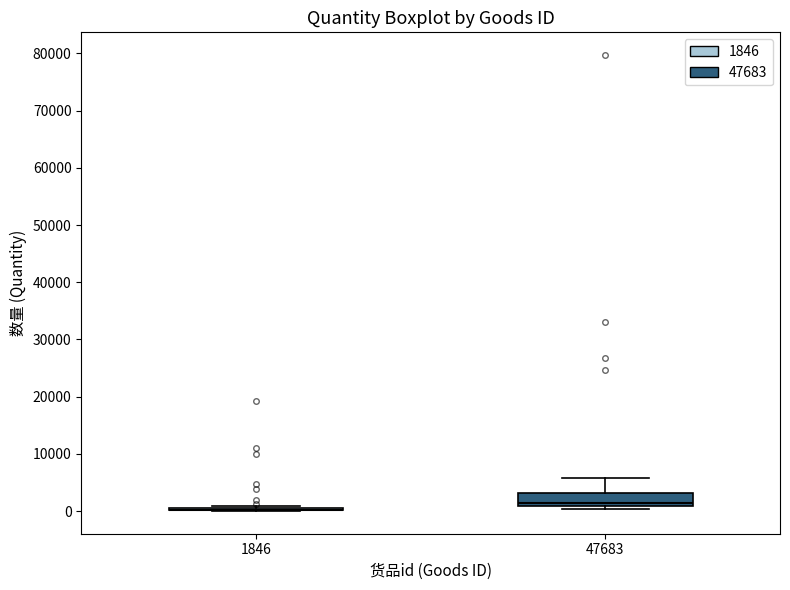

Comparing the boxes themselves (not the whiskers), which one is the tallest?

47683